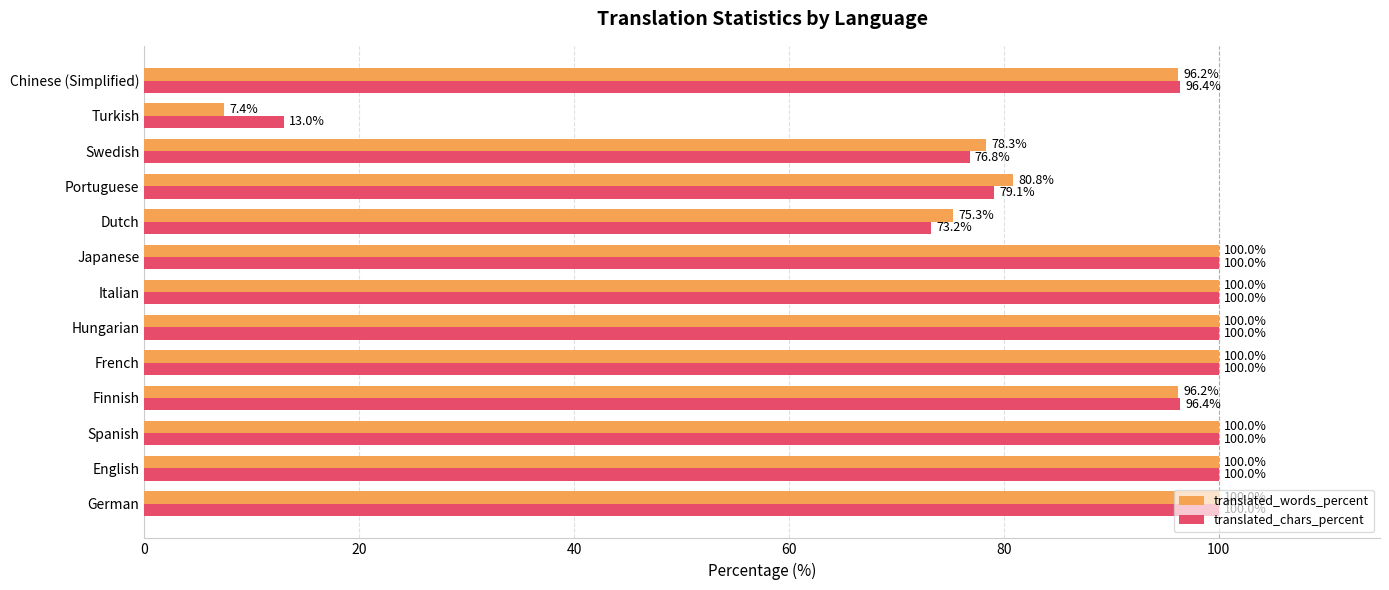

What are all the series names shown in the legend?

translated_words_percent, translated_chars_percent